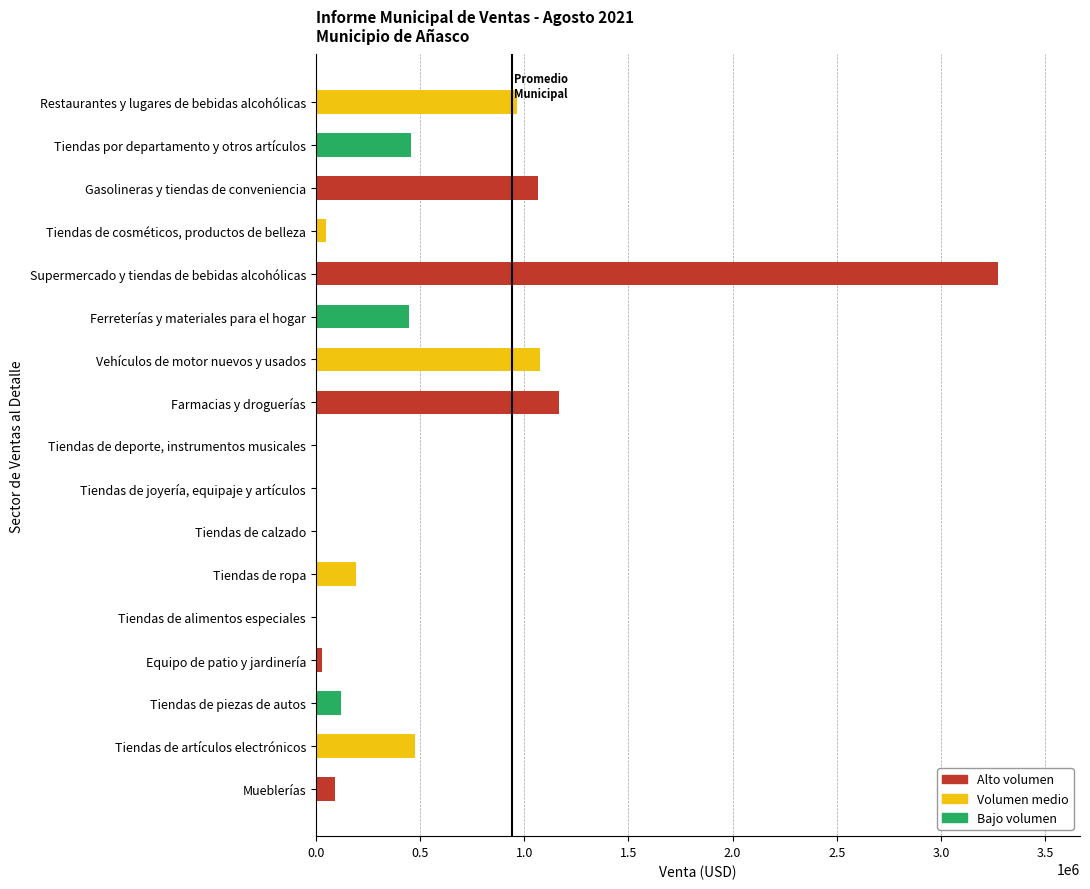

Which label corresponds to the largest value in the chart?

Supermercado y tiendas de bebidas alcohólicas